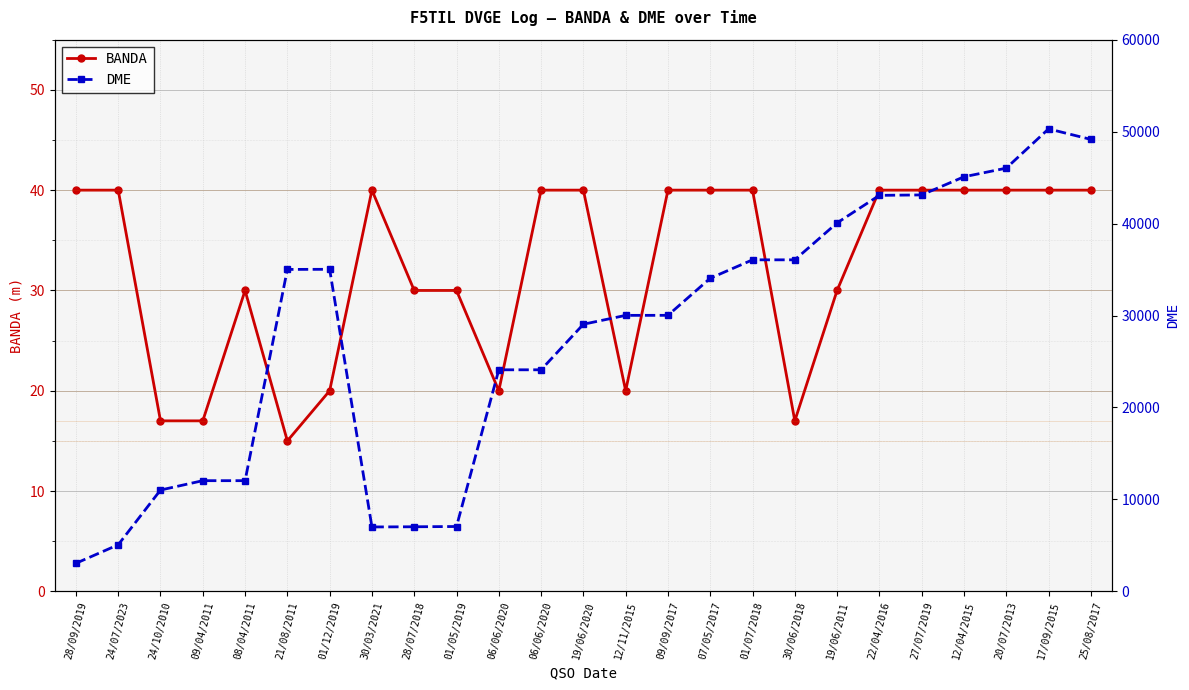

What is the approximate value of BANDA at 19/06/2020, to the nearest 5?

40